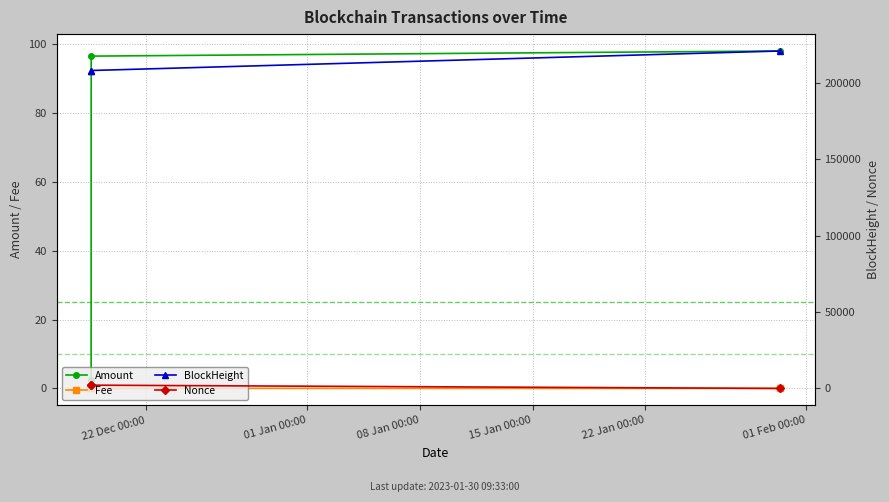

Count the number of data series in this chart.

4